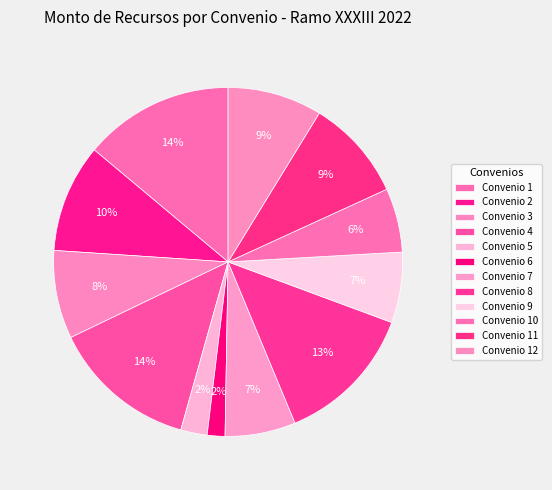

Count the number of slices in the pie.

12